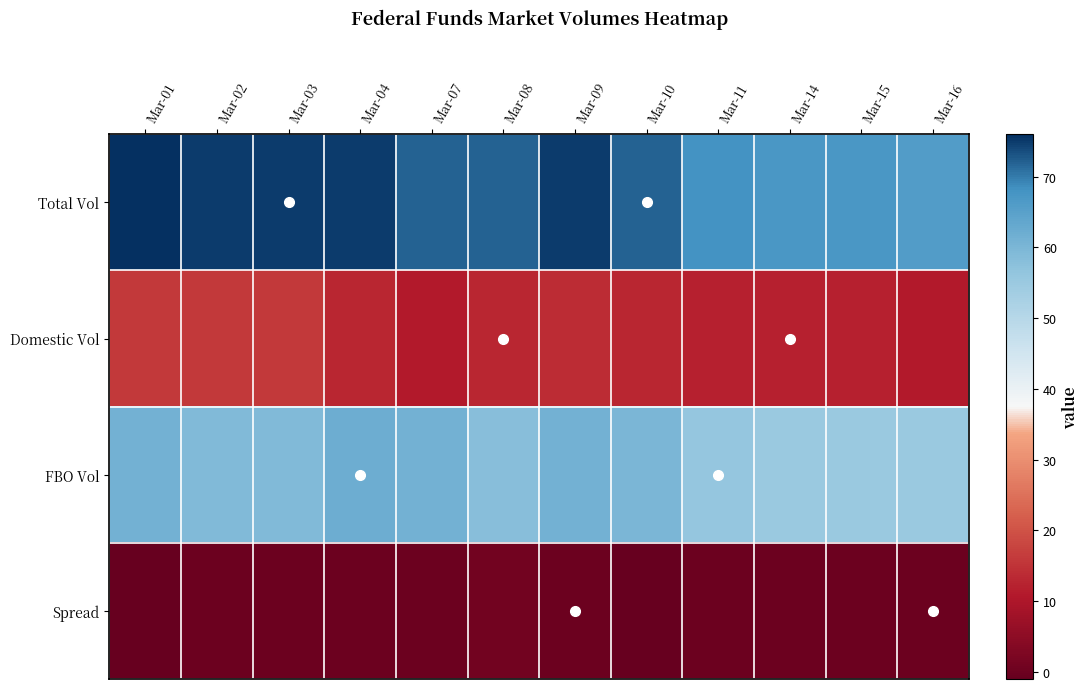

What is the total value across all series at Mar-08?

144